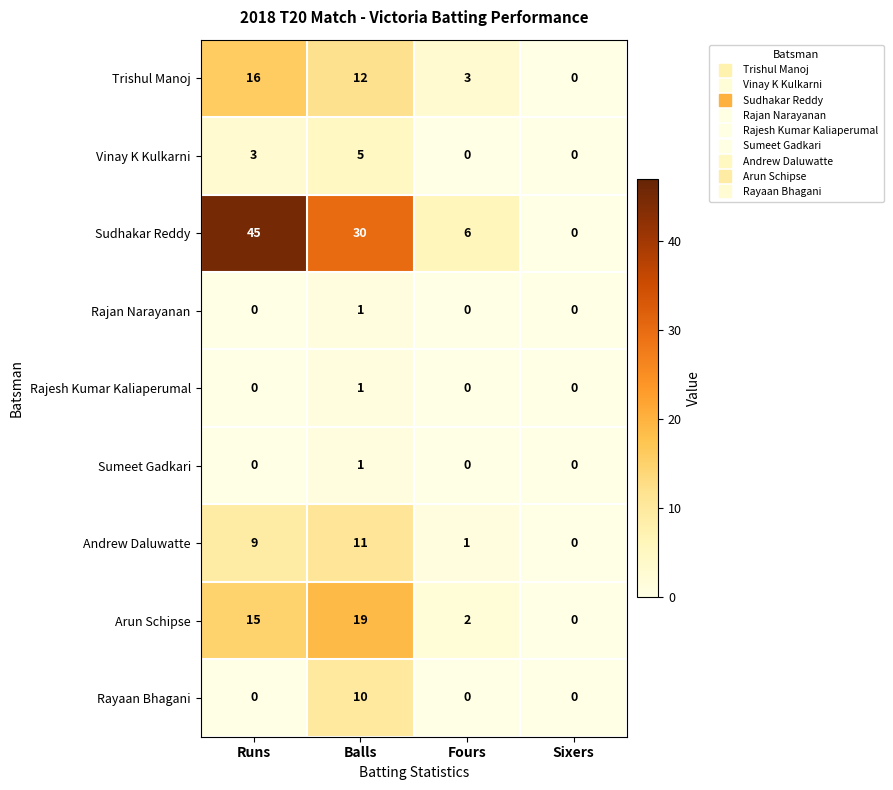

What is the average value of the Trishul Manoj series?

8